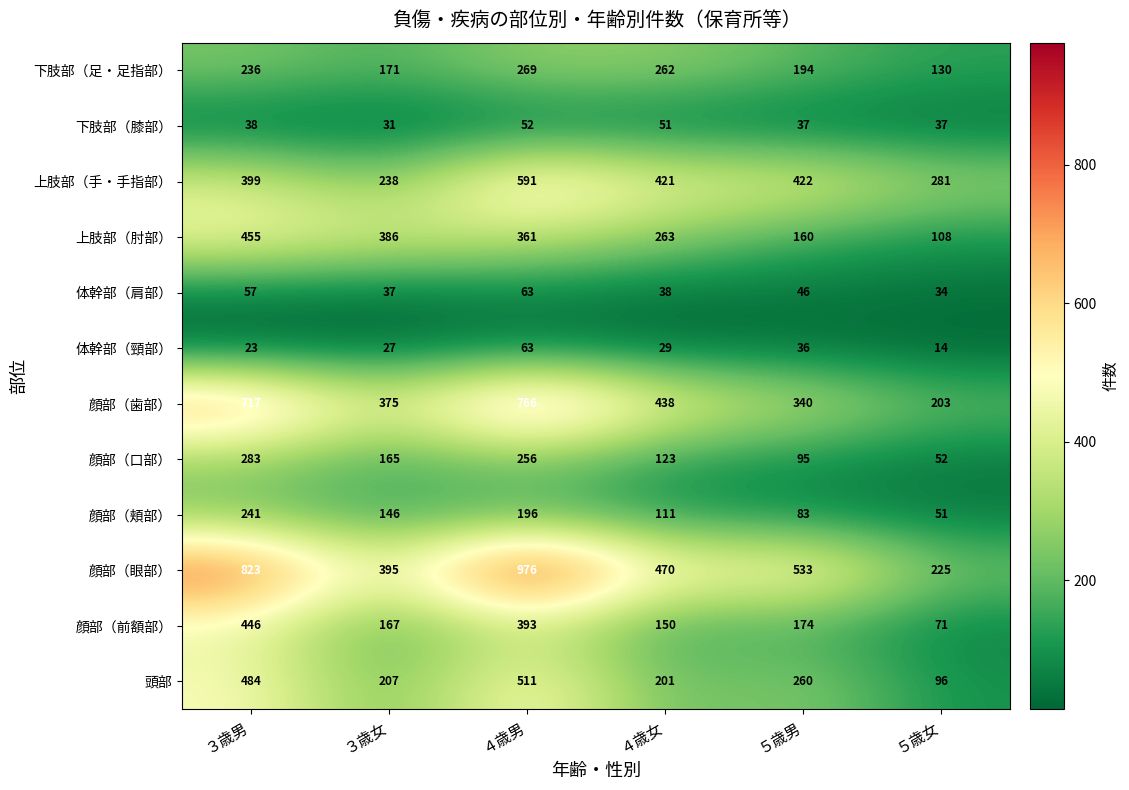

At ３歳女, list the series in order from largest to smallest.

顔部（眼部）, 上肢部（肘部）, 顔部（歯部）, 上肢部（手・手指部）, 頭部, 下肢部（足・足指部）, 顔部（前額部）, 顔部（口部）, 顔部（頬部）, 体幹部（肩部）, 下肢部（膝部）, 体幹部（頸部）